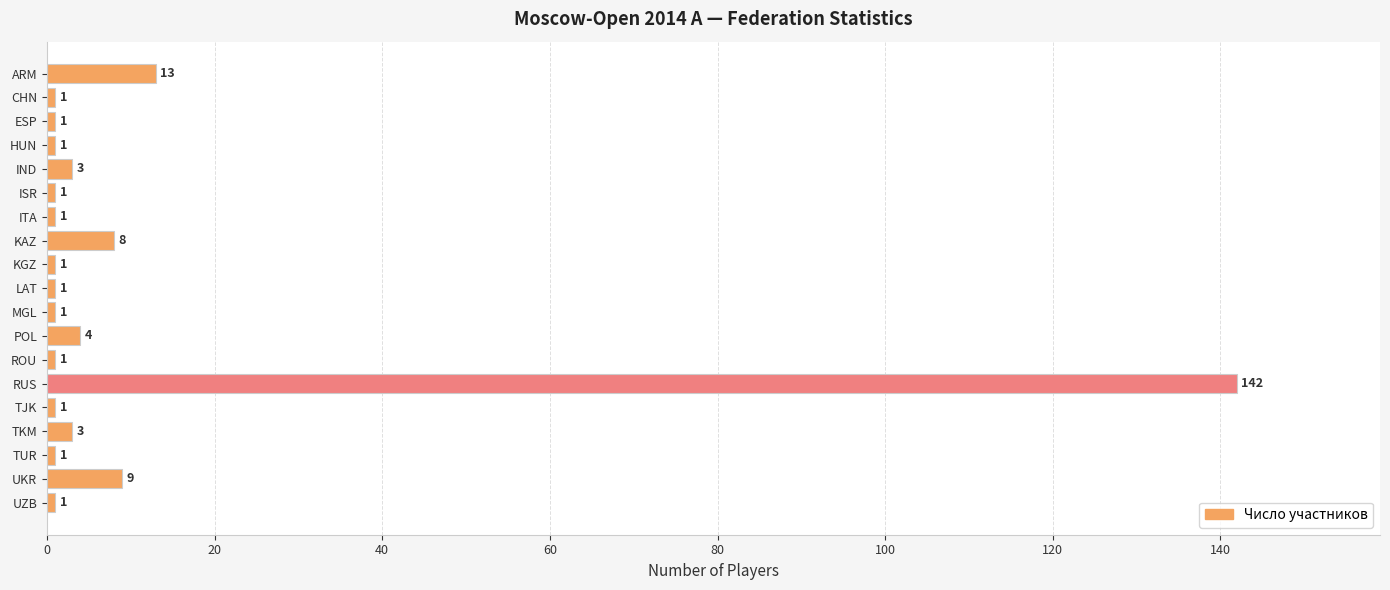

Reading top to bottom, list all the values displayed in this chart.

13	1	1	1	3	1	1	8	1	1	1	4	1	142	1	3	1	9	1